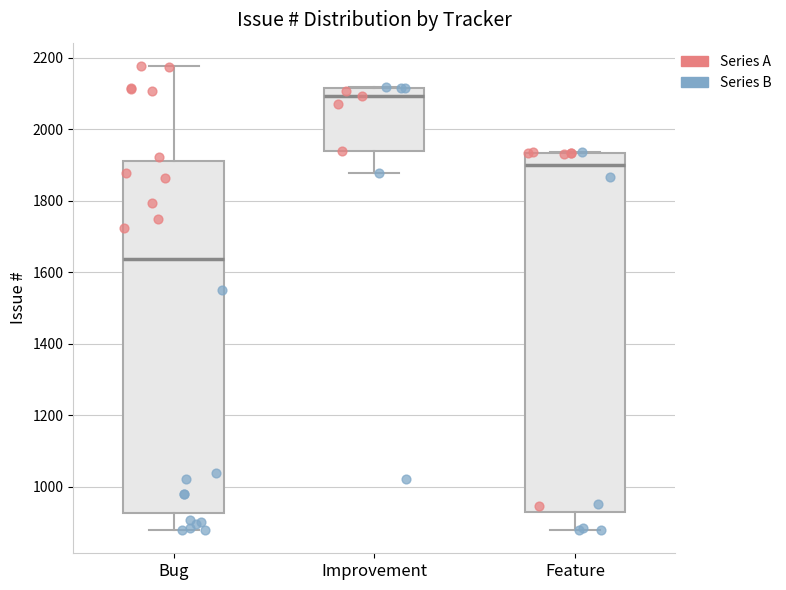

Reading left to right, read every box against the y-axis: the position of its median line, the range the box covers, and the ends of its whiskers. The values are not printed on the chart, so give them approximately, as read against the axis.

Bug: median 1640, box 920 to 1920, whiskers 880 to 2180
Improvement: median 2100, box 1940 to 2120, whiskers 1880 to 2120
Feature: median 1900, box 940 to 1940, whiskers 880 to 1940